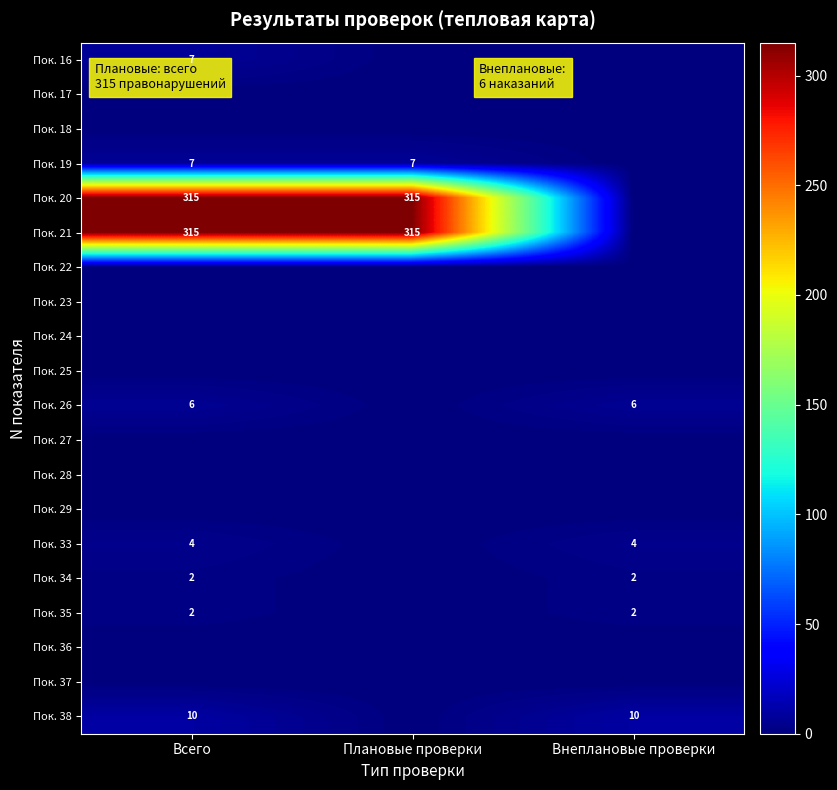

How many distinct data groups are displayed?

20